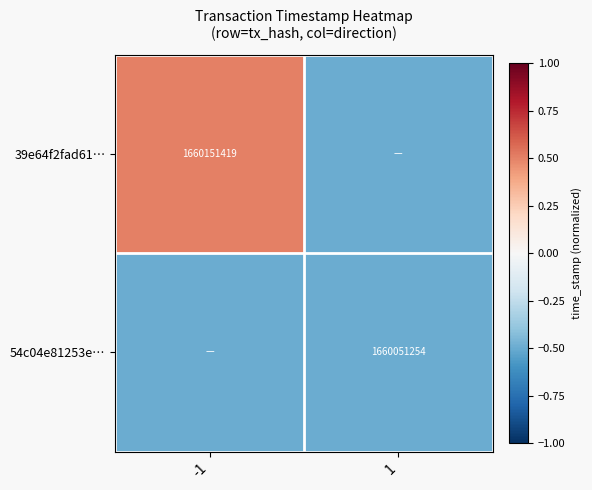

True or false: 54c04e81253e… has a value of 1660051254.0 at 1.

True